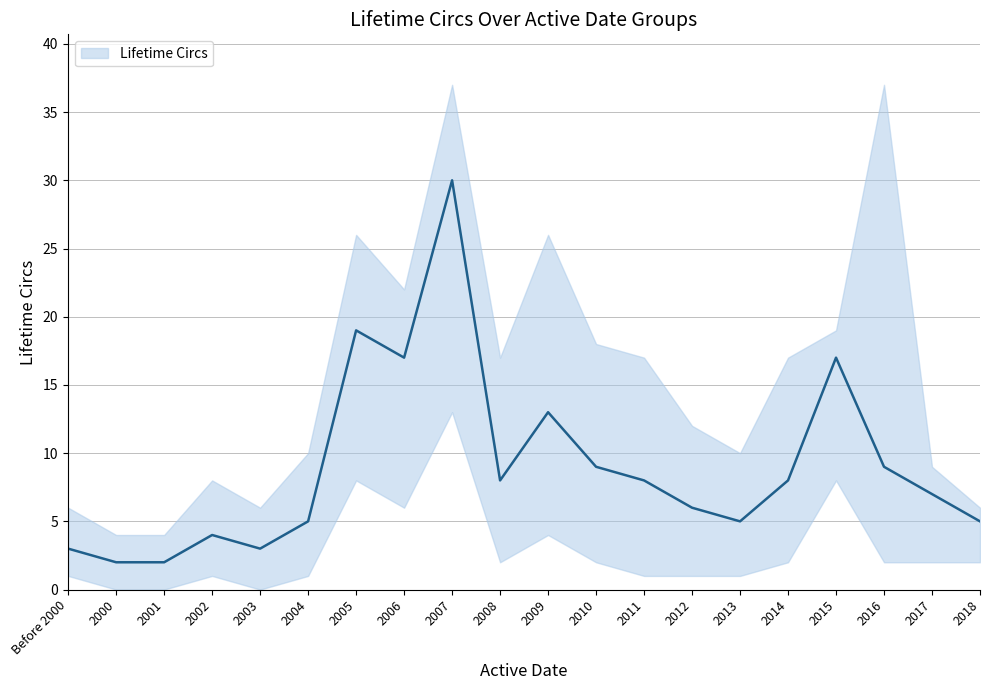

Is the value of Lifetime Circs Lower at Before 2000 greater than the value of Lifetime Circs Upper at 2011?

No